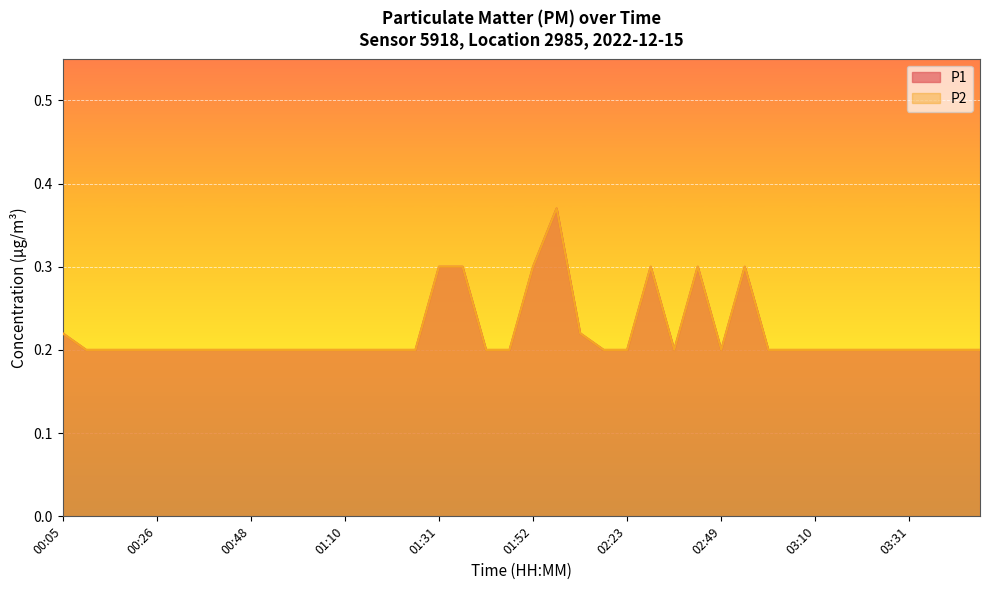

What is the approximate value of P2 at 00:26?

0.2